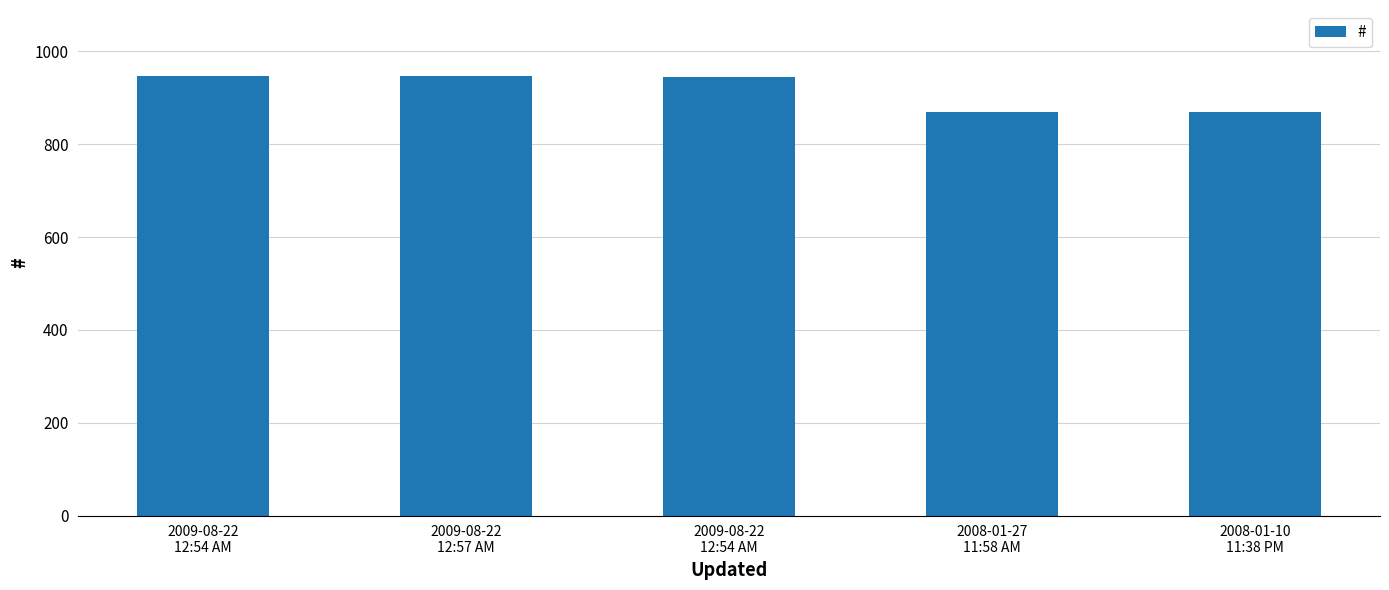

How many bars are there in total?

5